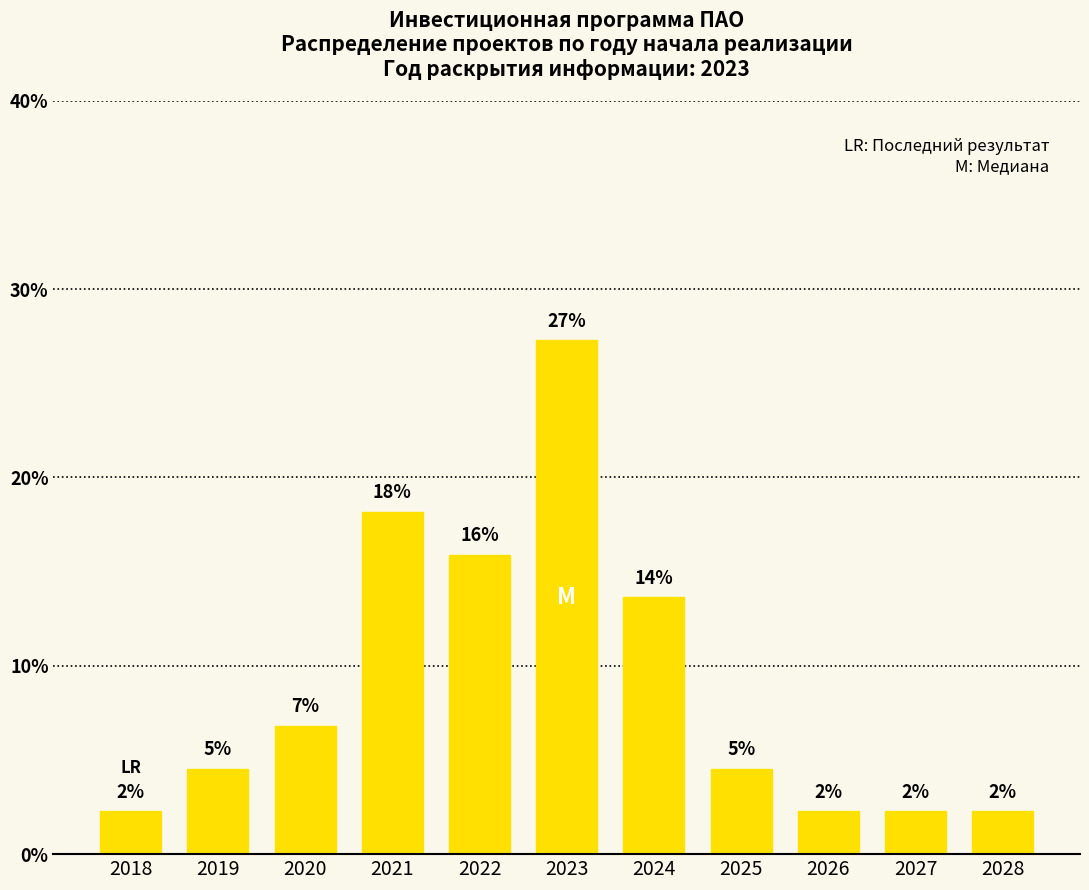

How many bars are there in total?

11